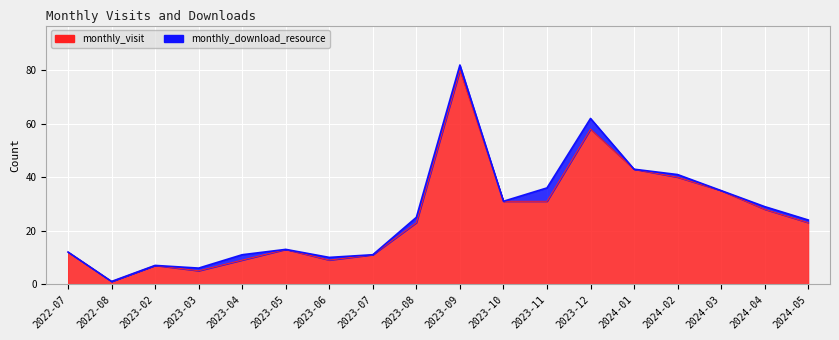

Rank the categories by value from lowest to highest.

2022-08, 2023-03, 2023-02, 2023-04, 2023-06, 2023-07, 2022-07, 2023-05, 2023-08, 2024-05, 2024-04, 2023-10, 2023-11, 2024-03, 2024-02, 2024-01, 2023-12, 2023-09